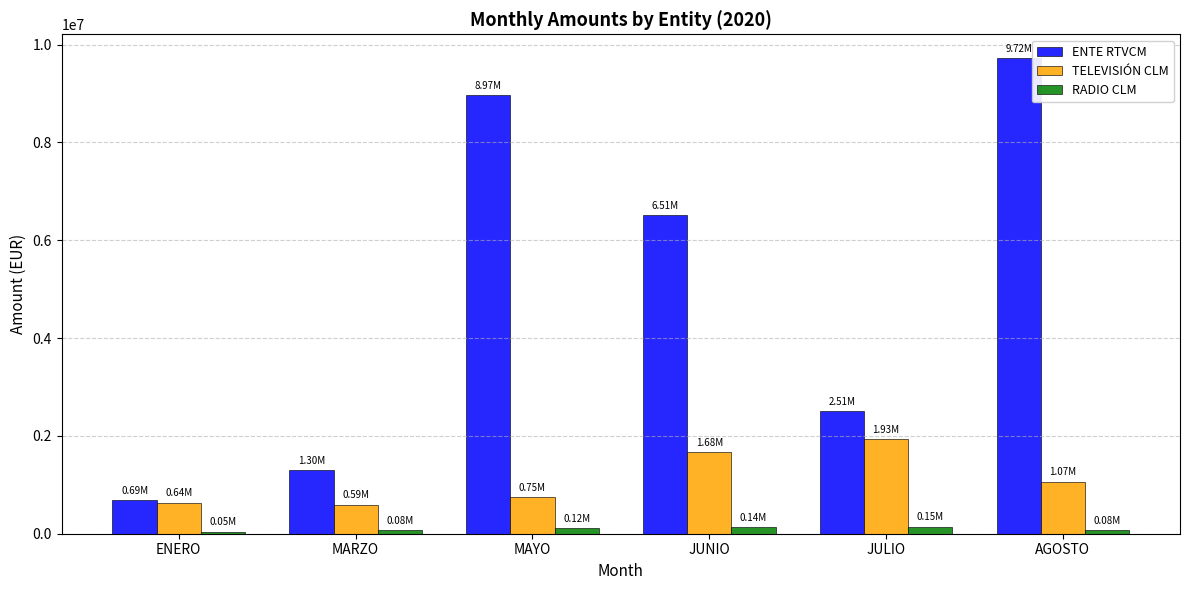

Rank the series by their average value, from highest to lowest.

ENTE RTVCM, TELEVISIÓN CLM, RADIO CLM